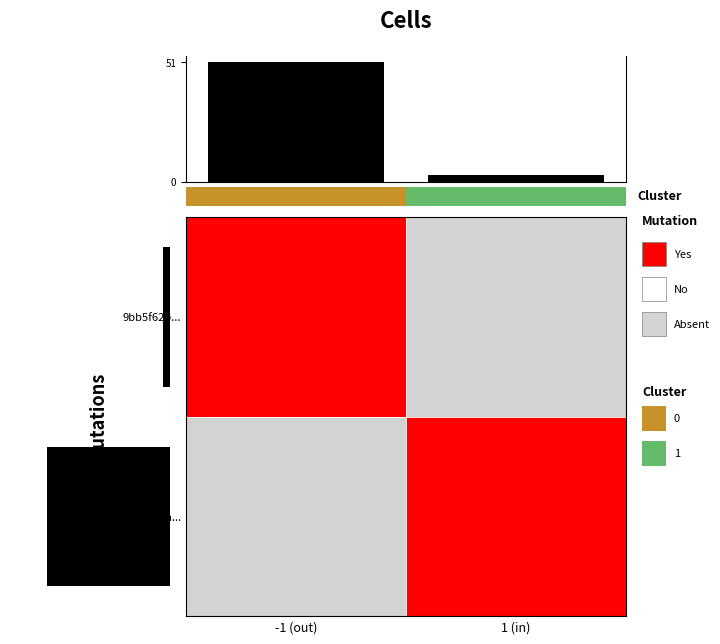

Where is 9bb5f62bfe23d531bff395127a4587bbe73b399 nearest to the value 25?

-1